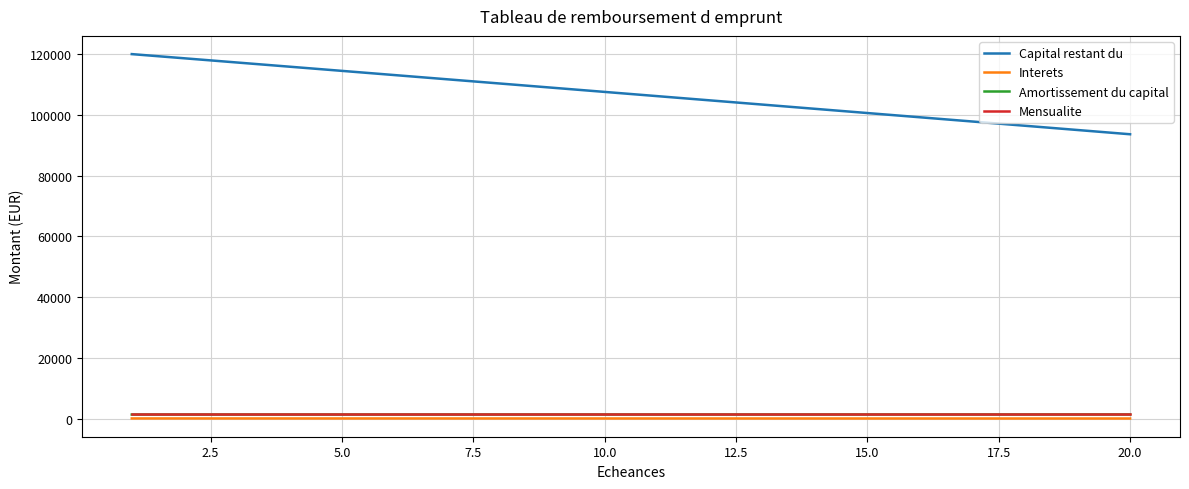

What is the average value of the Amortissement du capital series?

1388.8